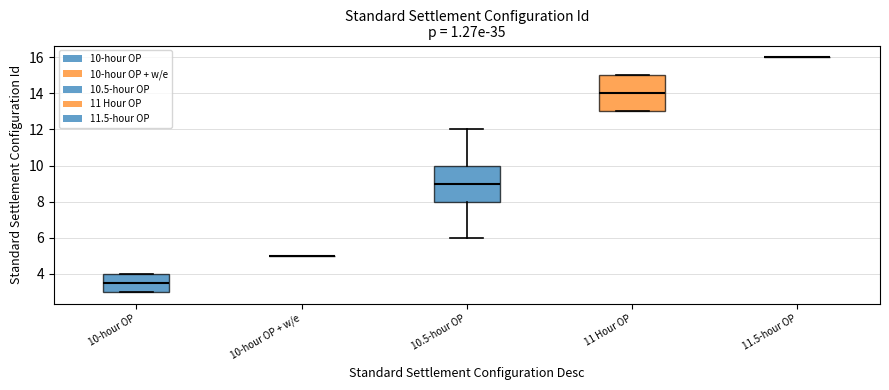

Reading left to right, transcribe this box plot: for each box, give where its median line is, the range the box spans, and where its two whiskers end, as read against the y-axis. The values are not printed on the chart, so give them approximately, as read against the axis.

10-hour OP: median 3.6, box 3.0 to 4.0, whiskers 3.0 to 4.0
10-hour OP + w/e: box collapsed to a line at 5.0, whiskers 5.0 to 5.0
10.5-hour OP: median 9.0, box 8.0 to 10.0, whiskers 6.0 to 12.0
11 Hour OP: median 14.0, box 13.0 to 15.0, whiskers 13.0 to 15.0
11.5-hour OP: box collapsed to a line at 16.0, whiskers 16.0 to 16.0